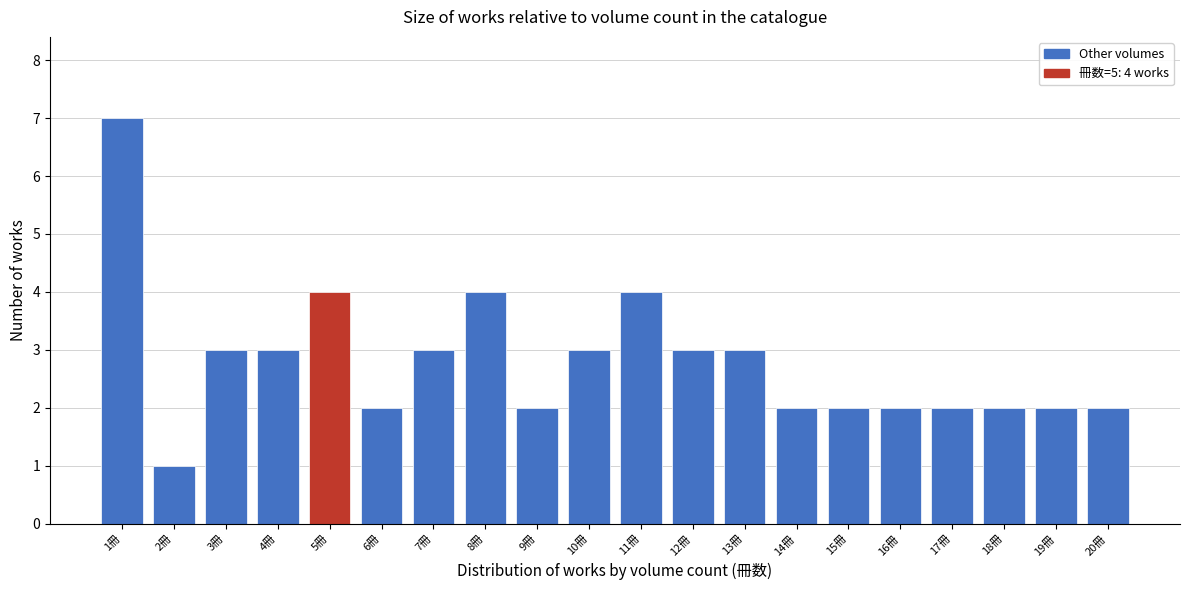

Which range on the x-axis has the tallest bar?

0.5 to 1.5